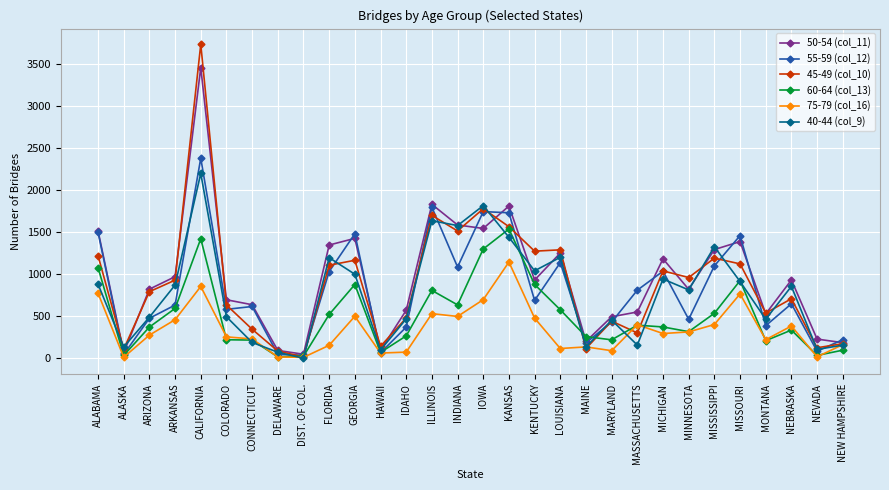

What is the difference between the 40-44 (col_9) values at ARKANSAS and LOUISIANA?

329